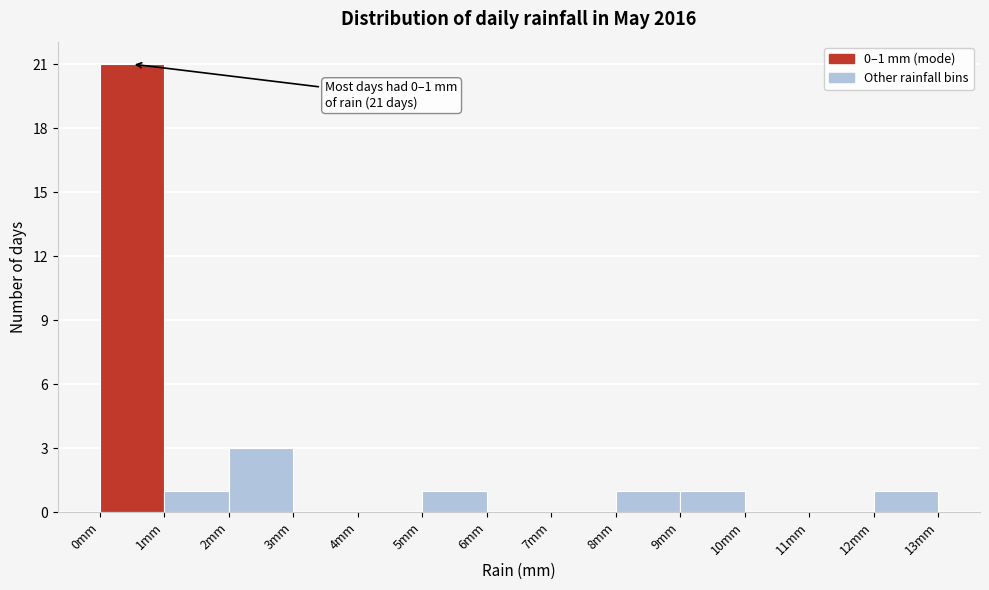

Which range on the x-axis has the tallest bar?

0 to 1